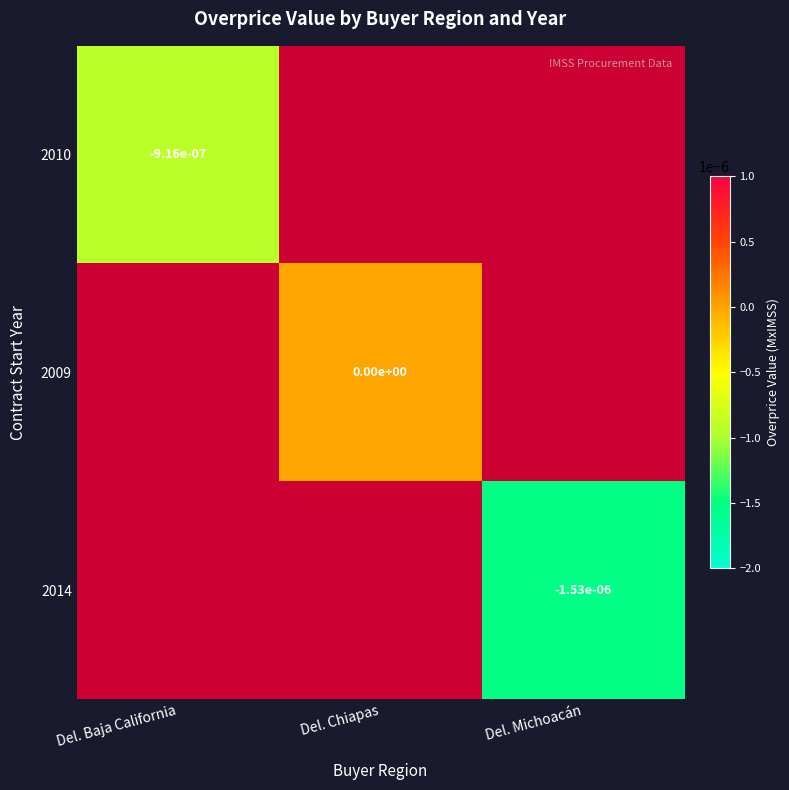

Is the value of 2009 at Del. Chiapas greater than the value of 2014 at Del. Michoacán?

Yes